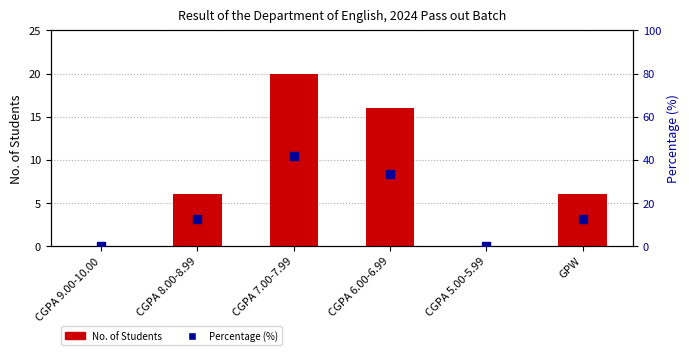

Which series has the largest Y range (max minus min)?

Percentage (%)